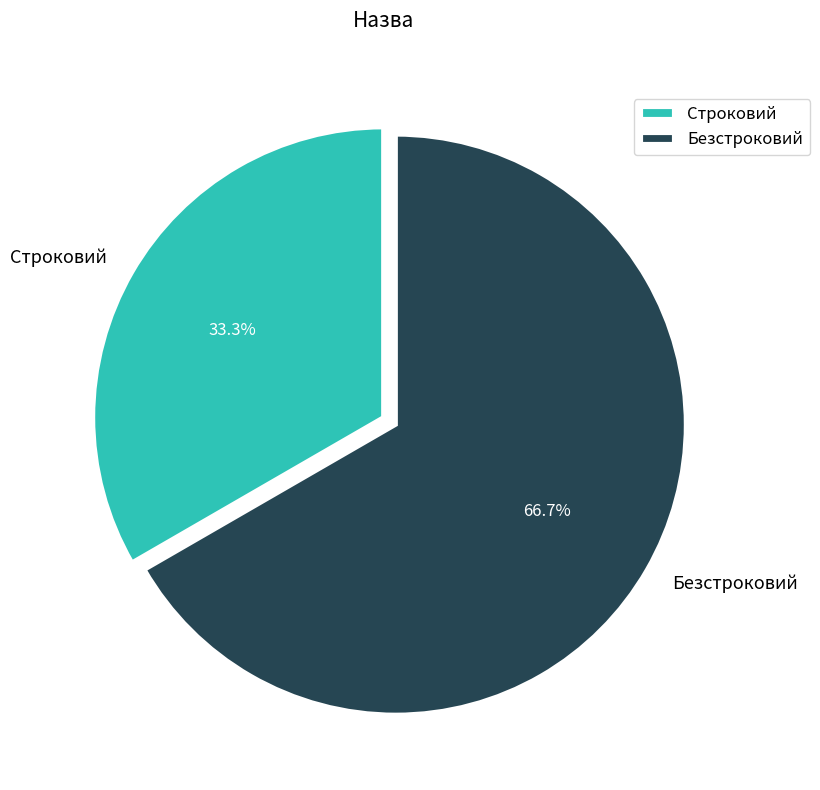

How many slices are in this pie chart?

2